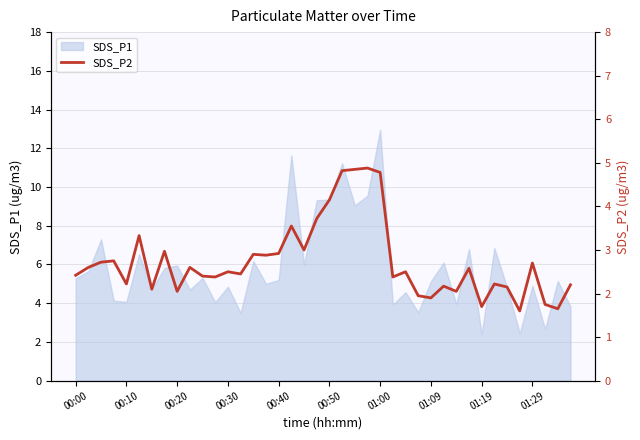

Where does the data first go above 2?

00:00